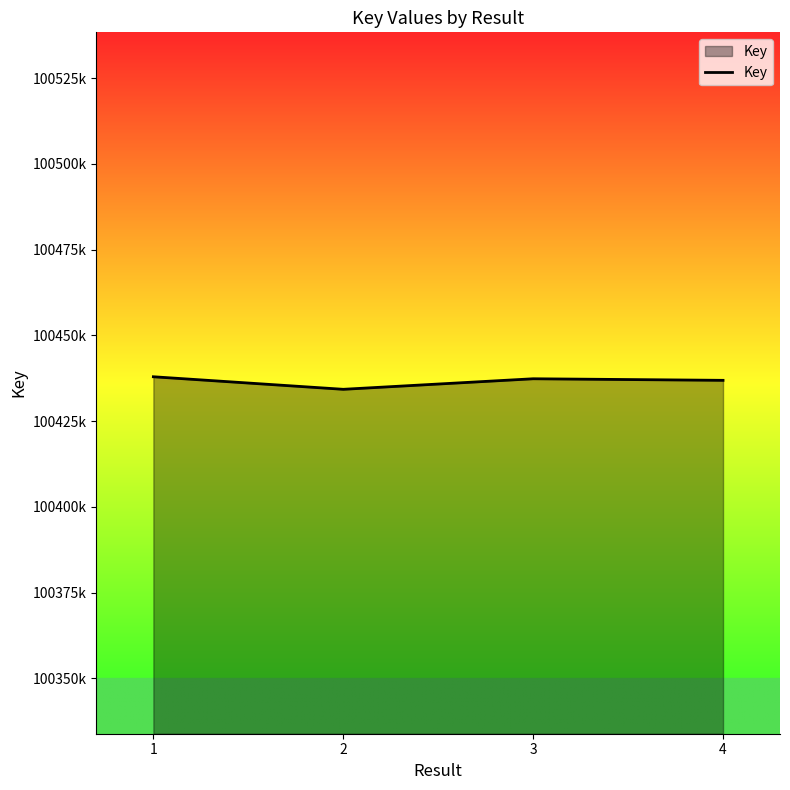

Does the chart display data point markers on the line(s)?

No